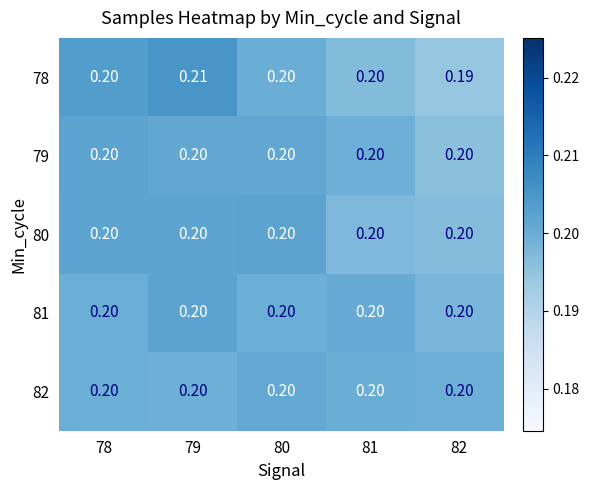

Is the value of 78 at 82 greater than the value of 81 at 81?

No